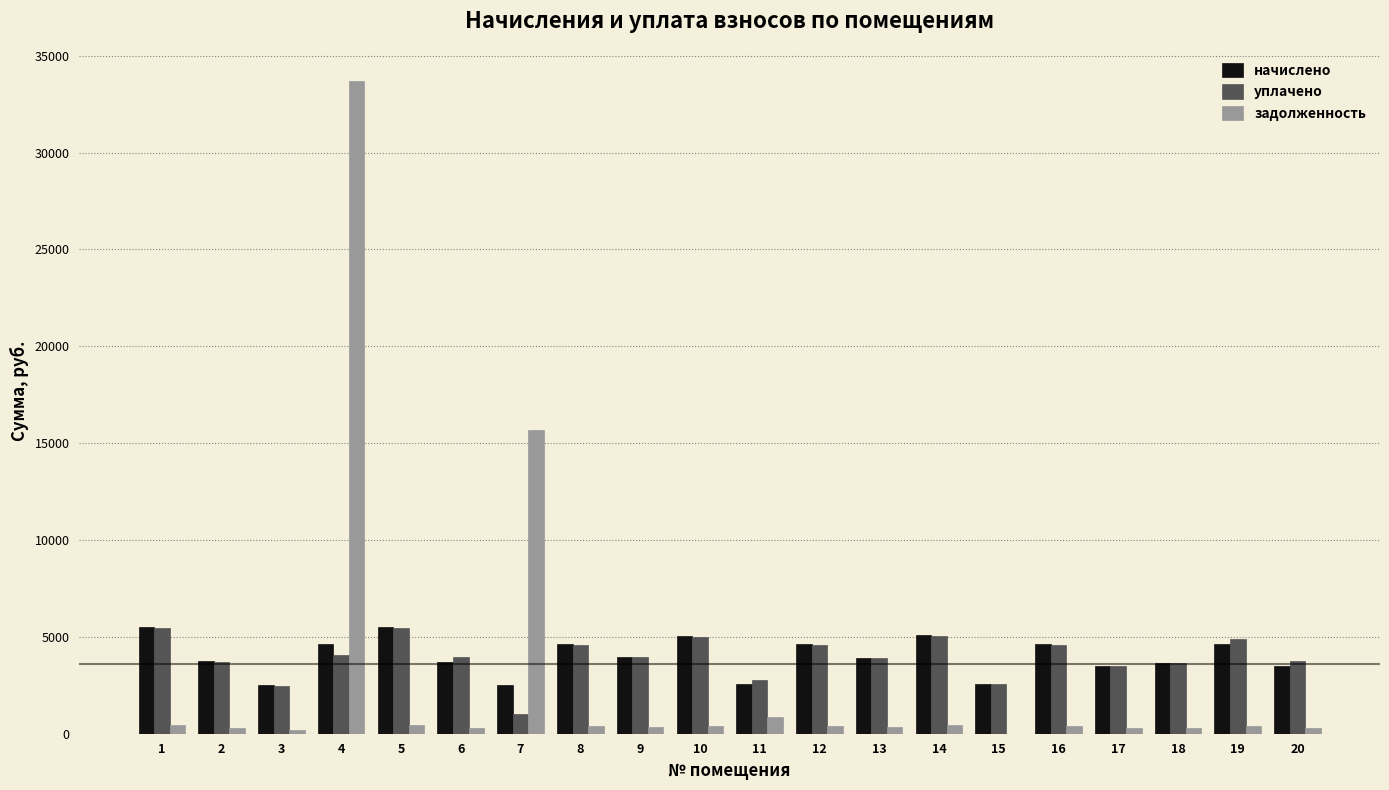

At which label is уплачено closest to 3234?

17